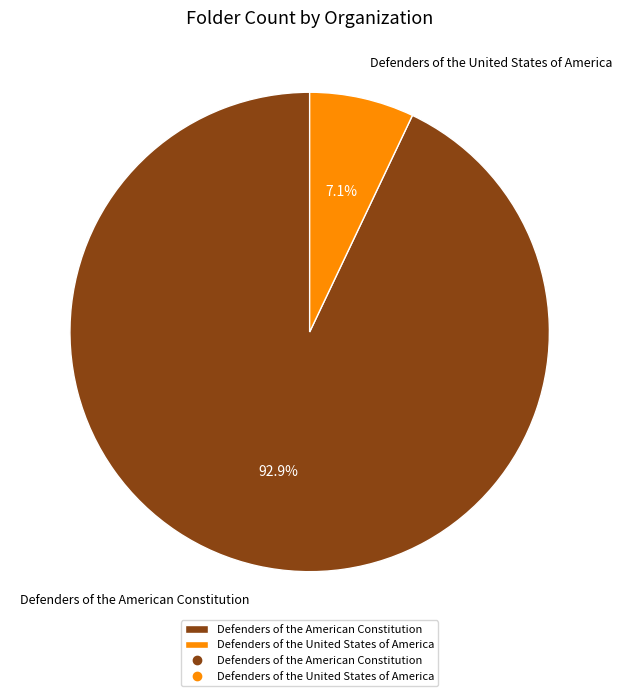

What percentage is the Defenders of the American Constitution slice, to the nearest percent?

93%